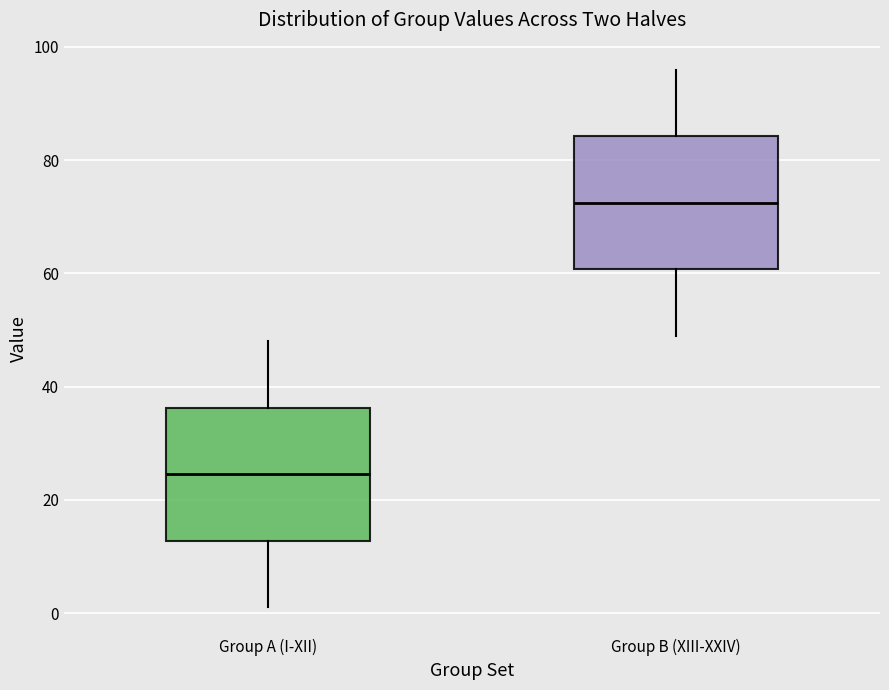

Reading left to right, read every box against the y-axis: the position of its median line, the range the box covers, and the ends of its whiskers. The values are not printed on the chart, so give them approximately, as read against the axis.

Group A (I-XII): median 24, box 12 to 36, whiskers 2 to 48
Group B (XIII-XXIV): median 72, box 60 to 84, whiskers 50 to 96